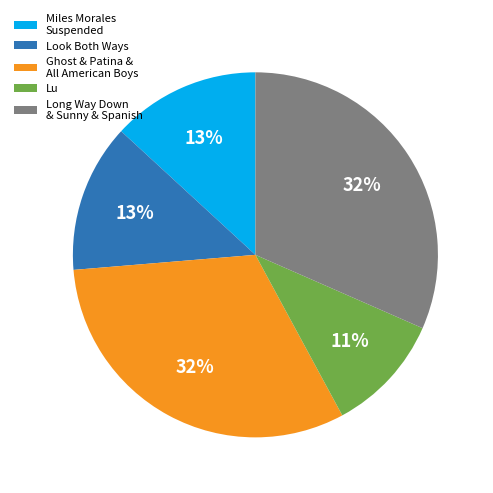

Is there a majority slice in this chart?

No